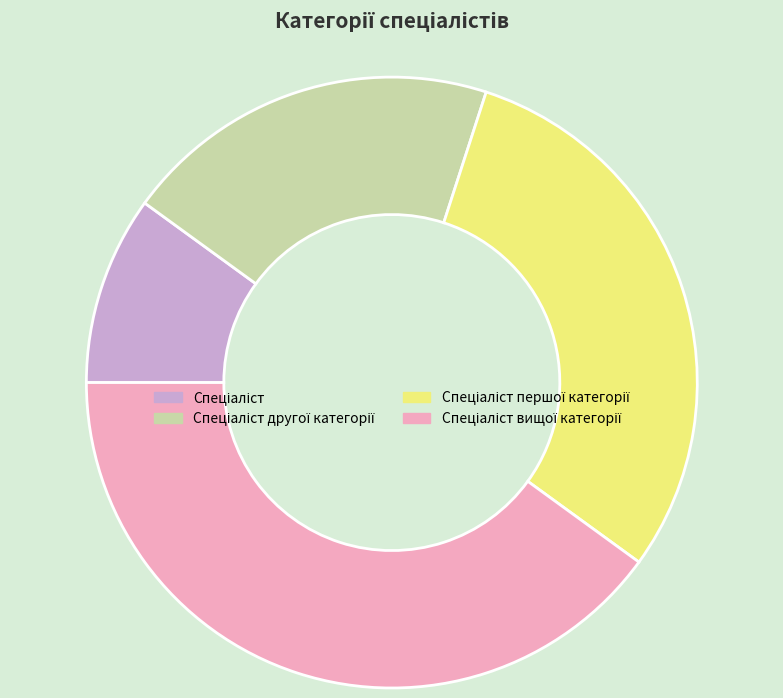

Is there a majority slice in this chart?

No